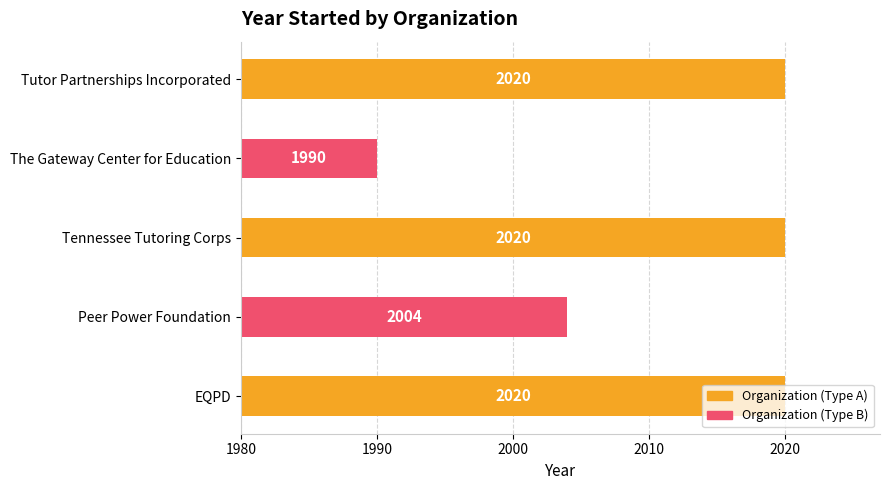

What is the difference between the values at Tennessee Tutoring Corps and The Gateway Center for Education?

30